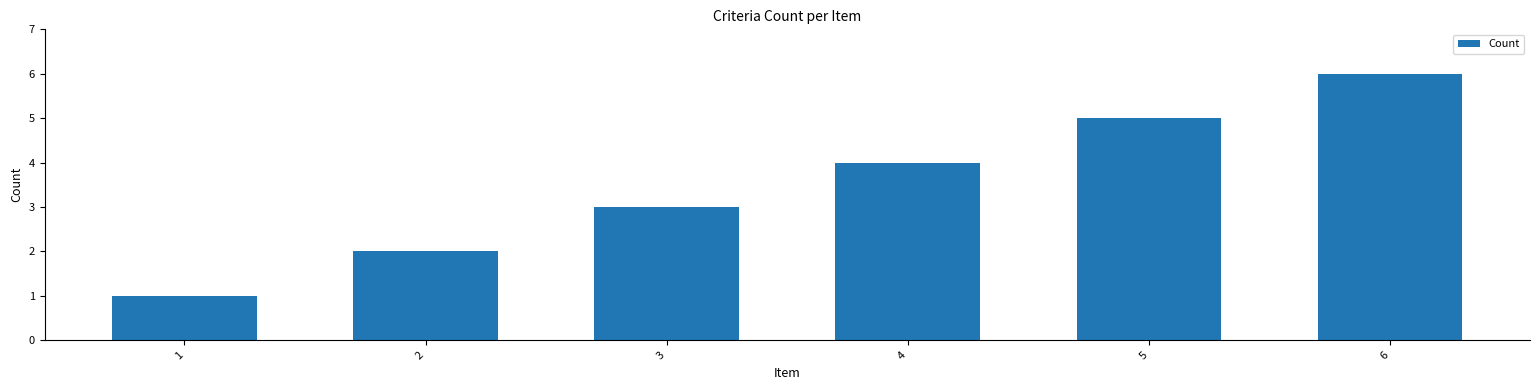

What is the value of the 2nd bar from the left?

2